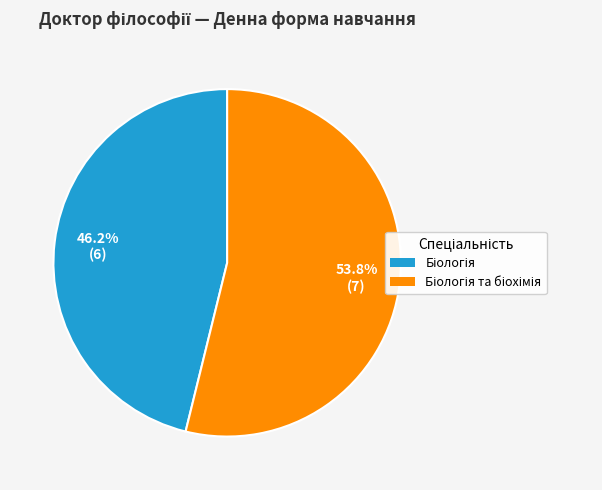

Is there a majority slice in this chart?

Yes